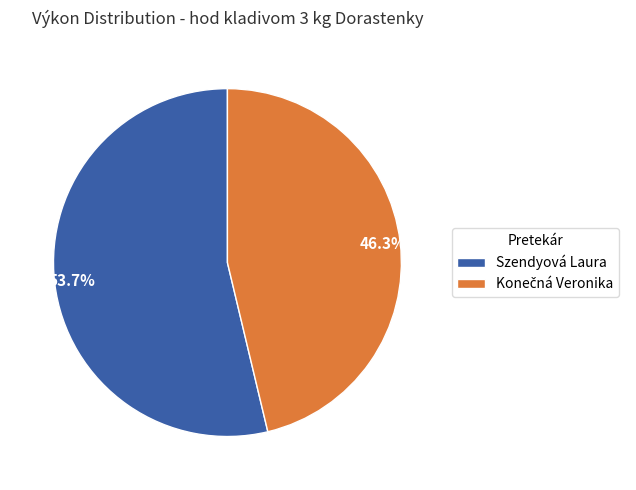

What percentage is NOT represented by Szendyová Laura?

46.3%